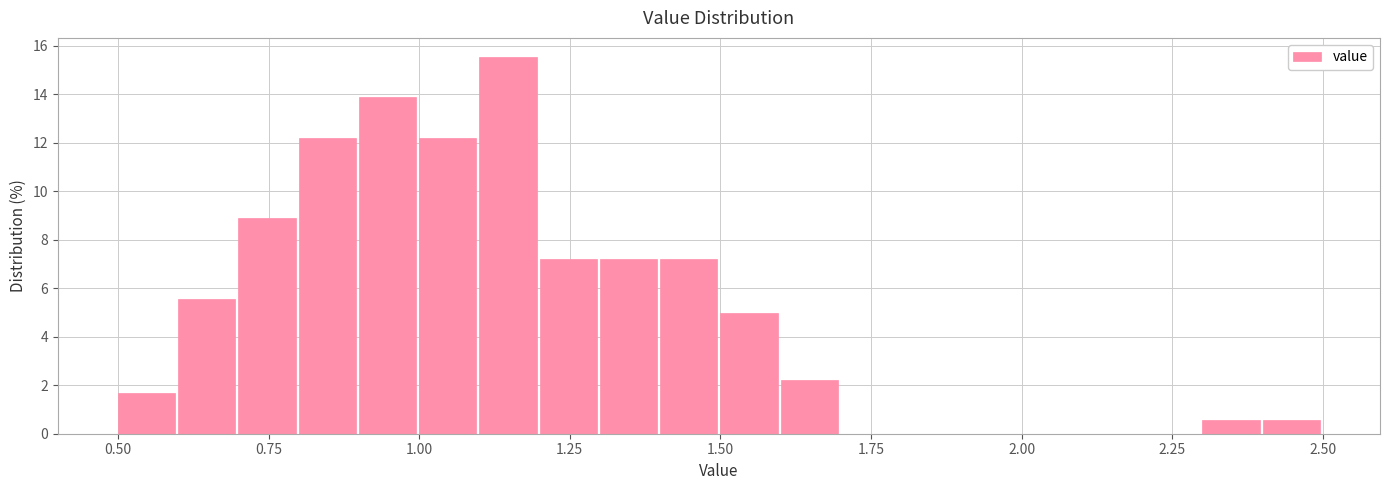

Around what value on the x-axis is the tallest bar? Give the approximate position of its centre, as read against the axis.

1.15